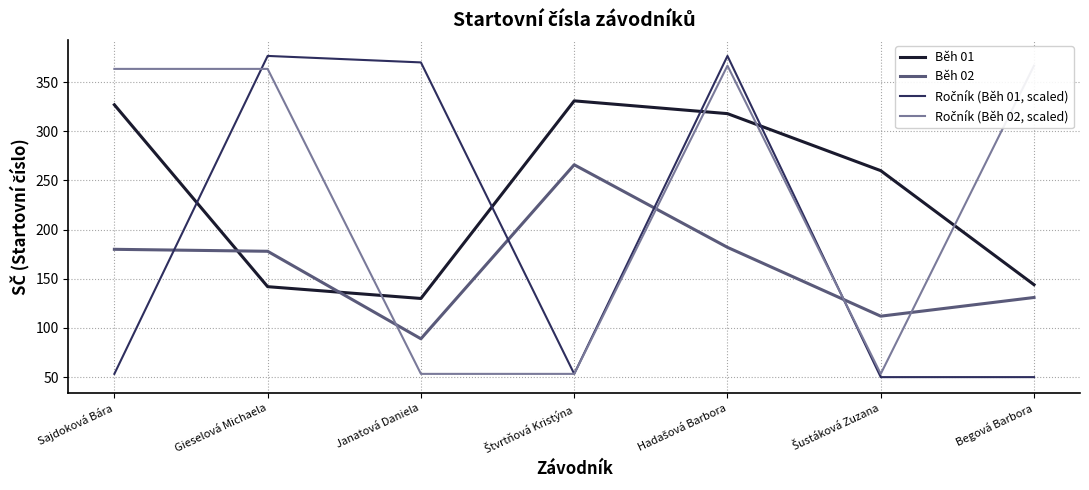

The value of Ročník (Běh 02, scaled) at Gieselová Michaela is 158.2. True or false?

False